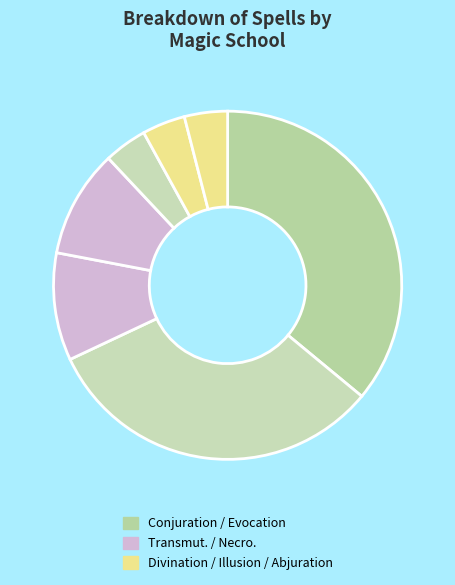

How many segments does this pie chart have?

7